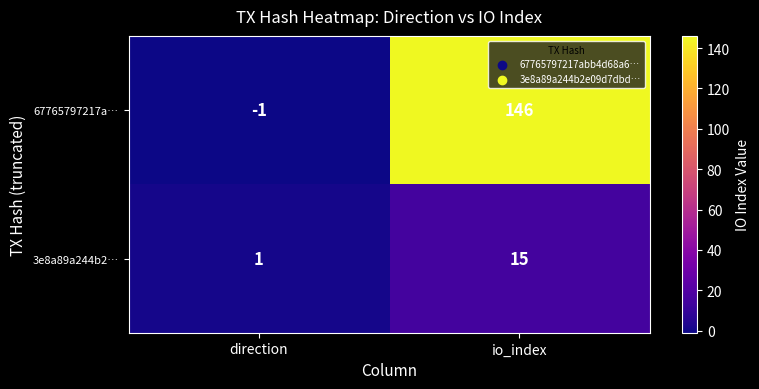

What is the difference between the highest and lowest values at io_index?

131